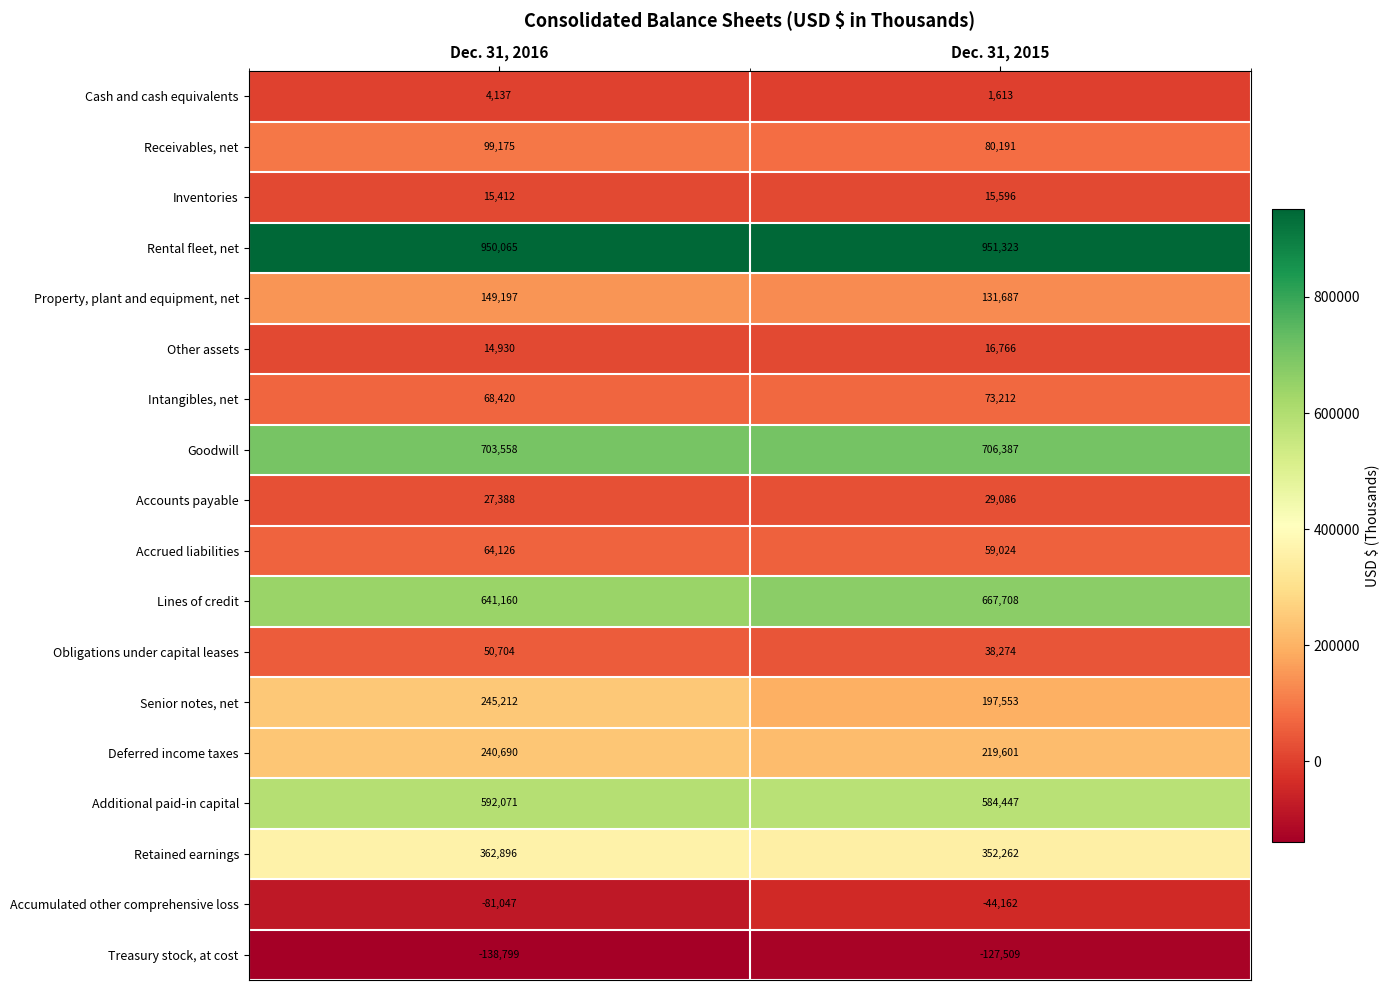

How many data points does each series have?

2